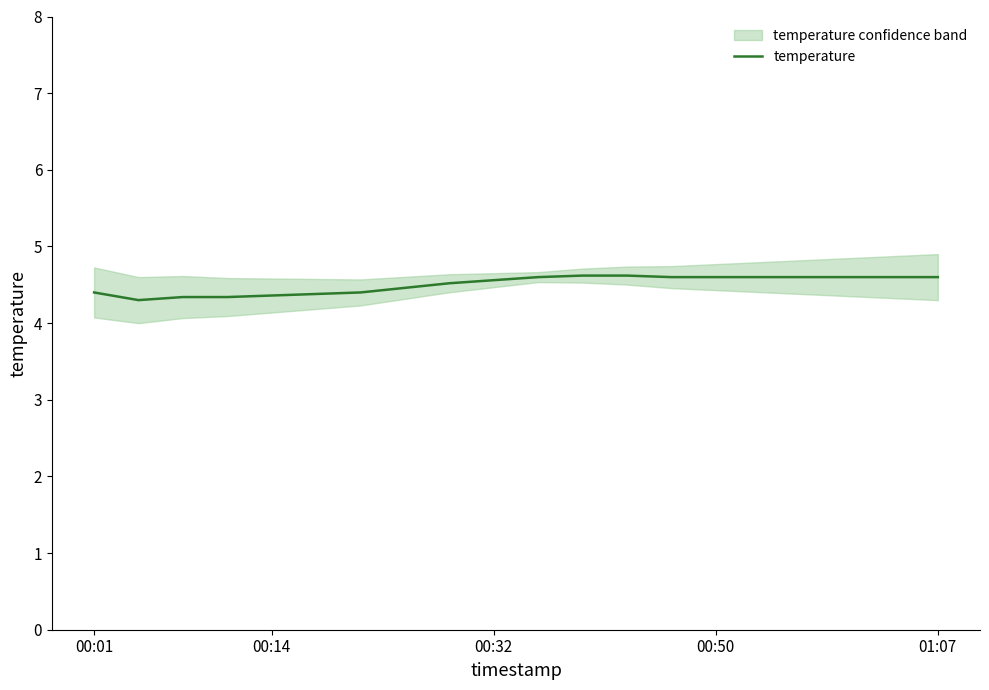

The temperature series shows 2.9 at 00:14. True or false?

False